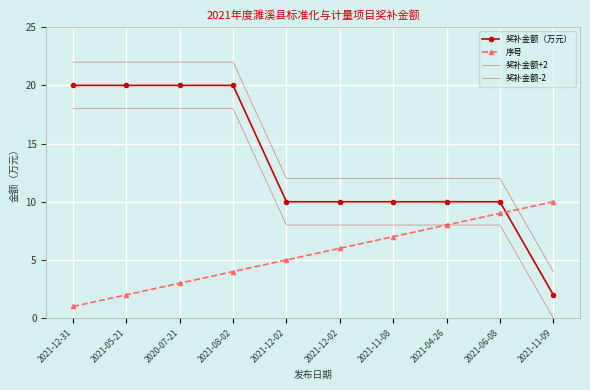

What is the spread (max minus min) of values at 2021-04-26?

4